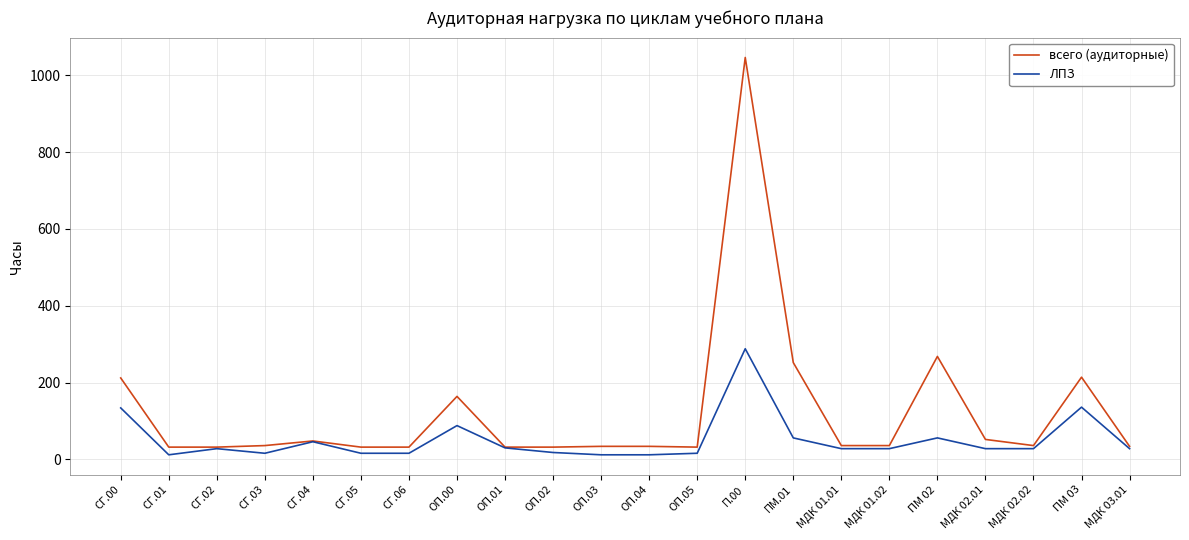

What are all the series names shown in the legend?

всего (аудиторные), ЛПЗ